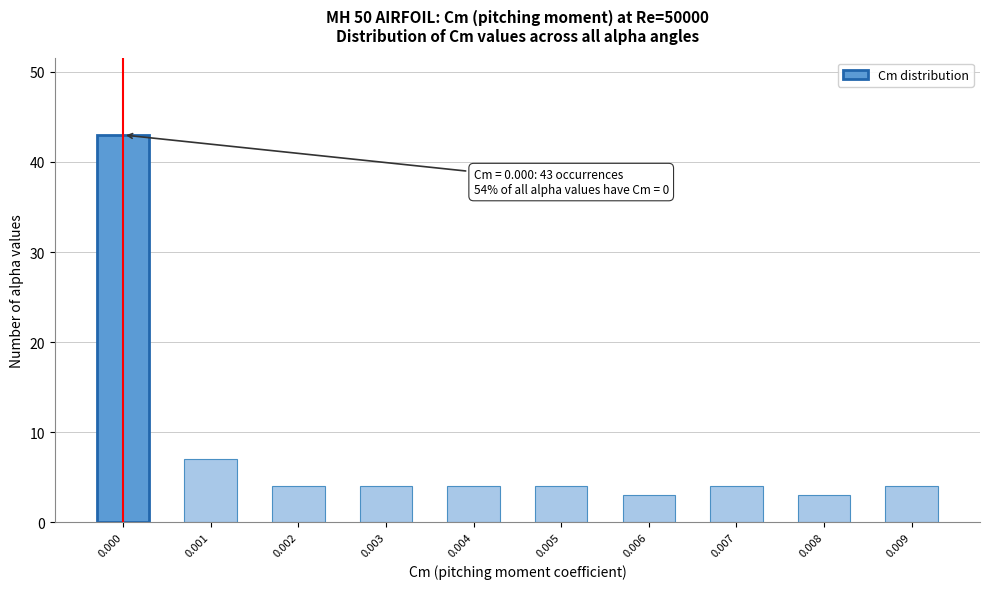

Reading left to right, list all the values displayed in this chart.

43	7	4	4	4	4	3	4	3	4